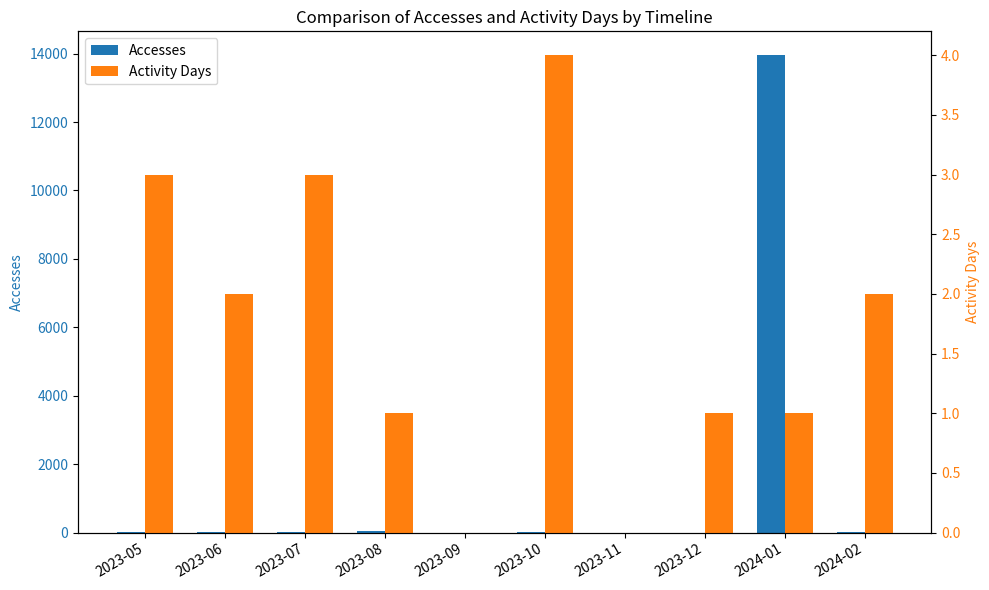

What is the maximum value for Accesses?

13955